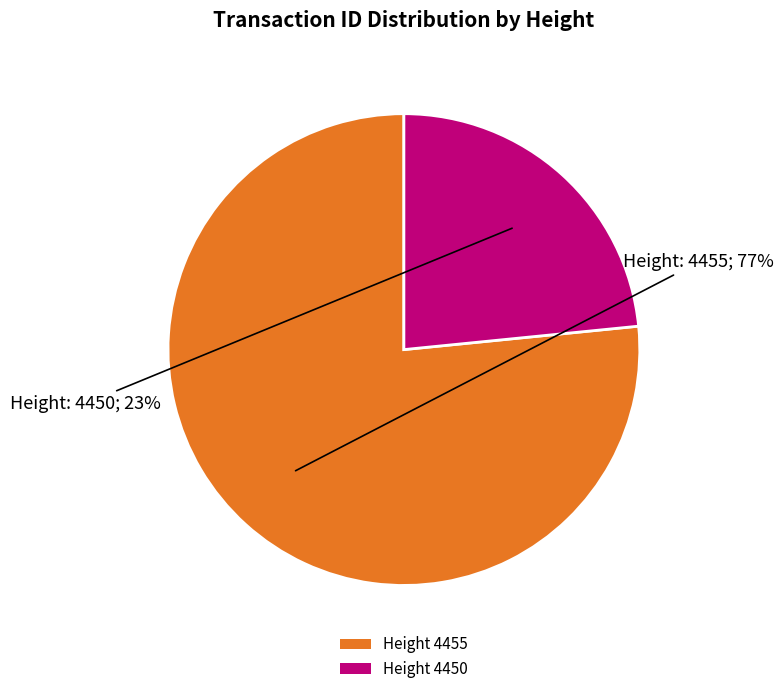

What is the majority slice?

Height 4455